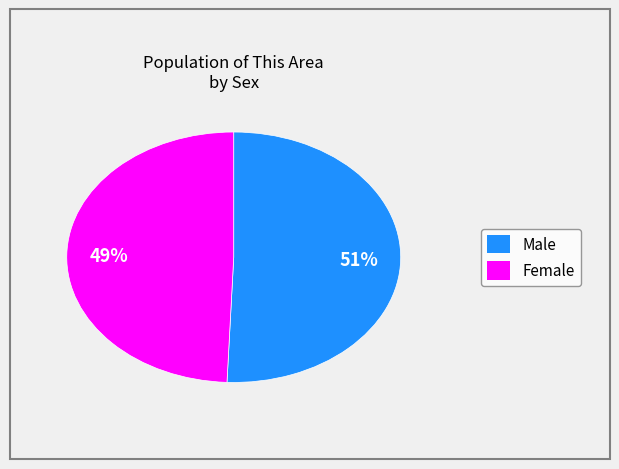

Is the sum of Male and Female greater than half?

Yes